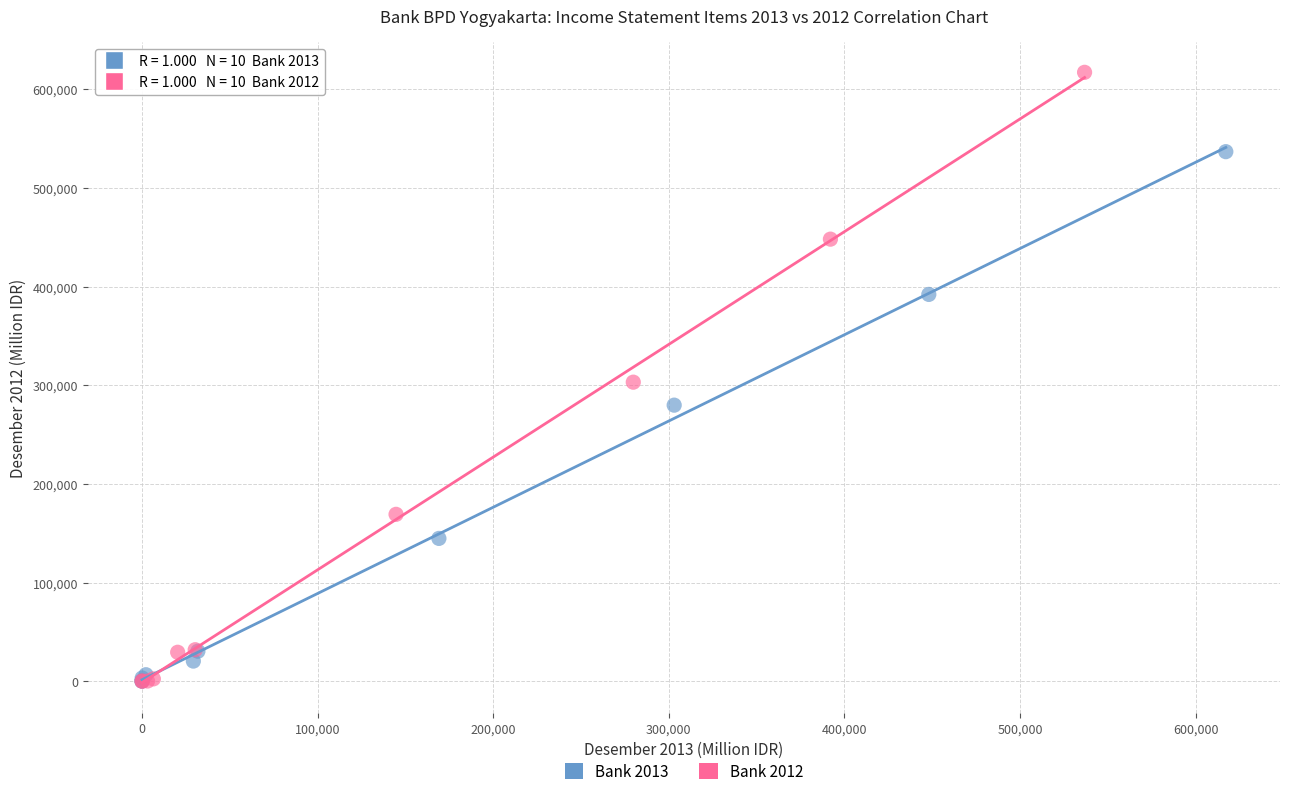

What are all the series names shown in the legend?

Bank 2013, Bank 2012